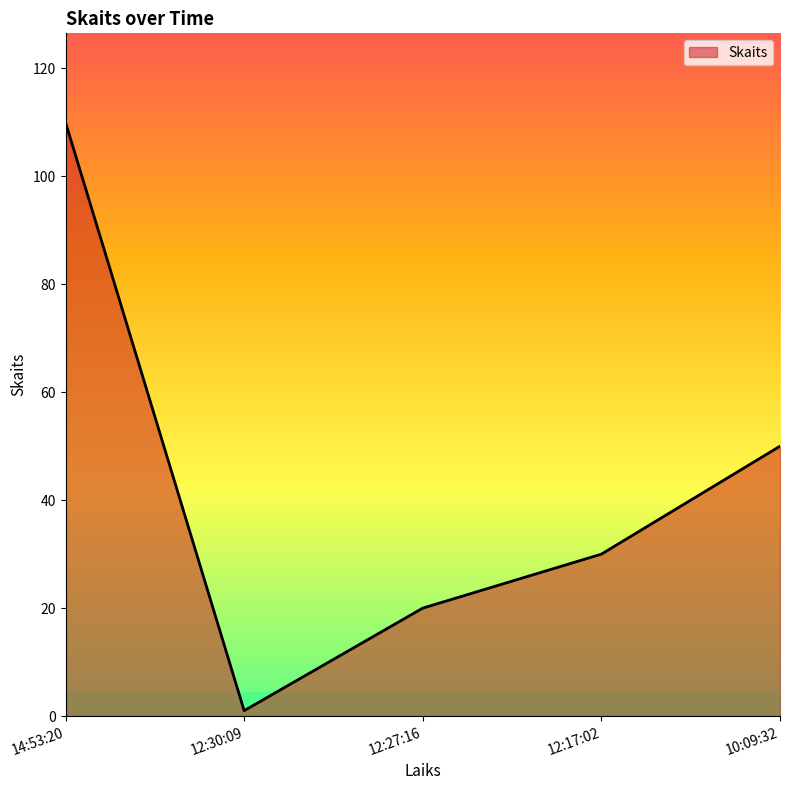

The value at 12:27:16 is 33. True or false?

False